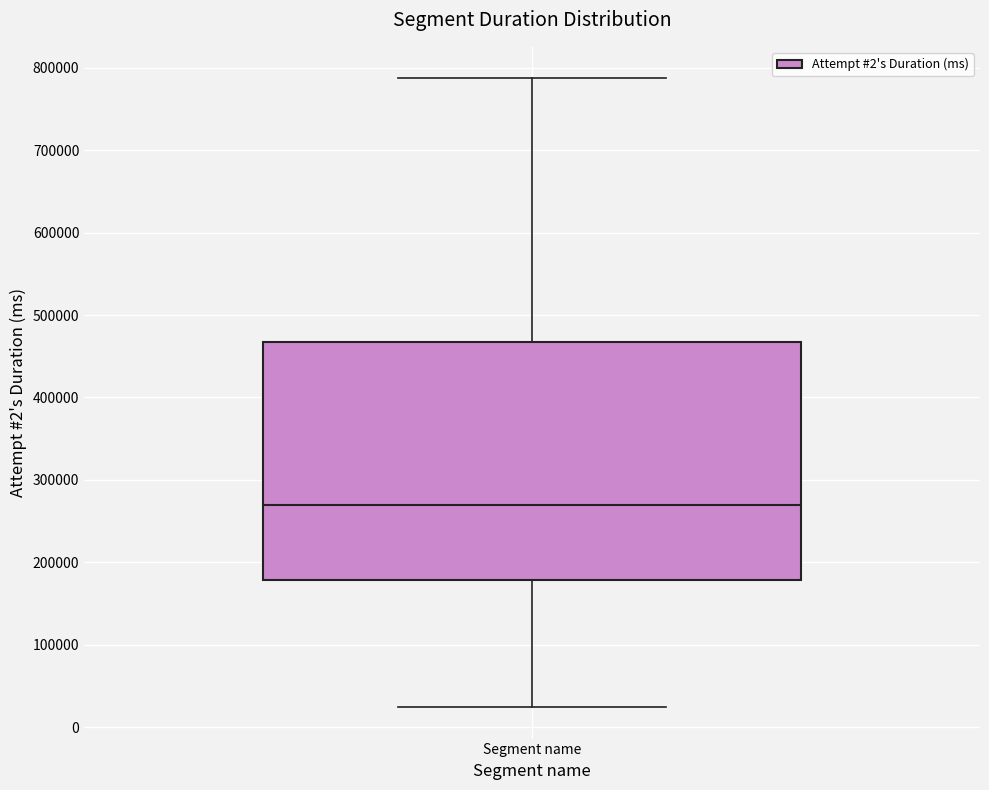

Transcribe this box plot: give where the median line is, the range the box spans, and where the two whiskers end, as read against the y-axis. The values are not printed on the chart, so give them approximately, as read against the axis.

median 270000, box 180000 to 470000, whiskers 20000 to 790000